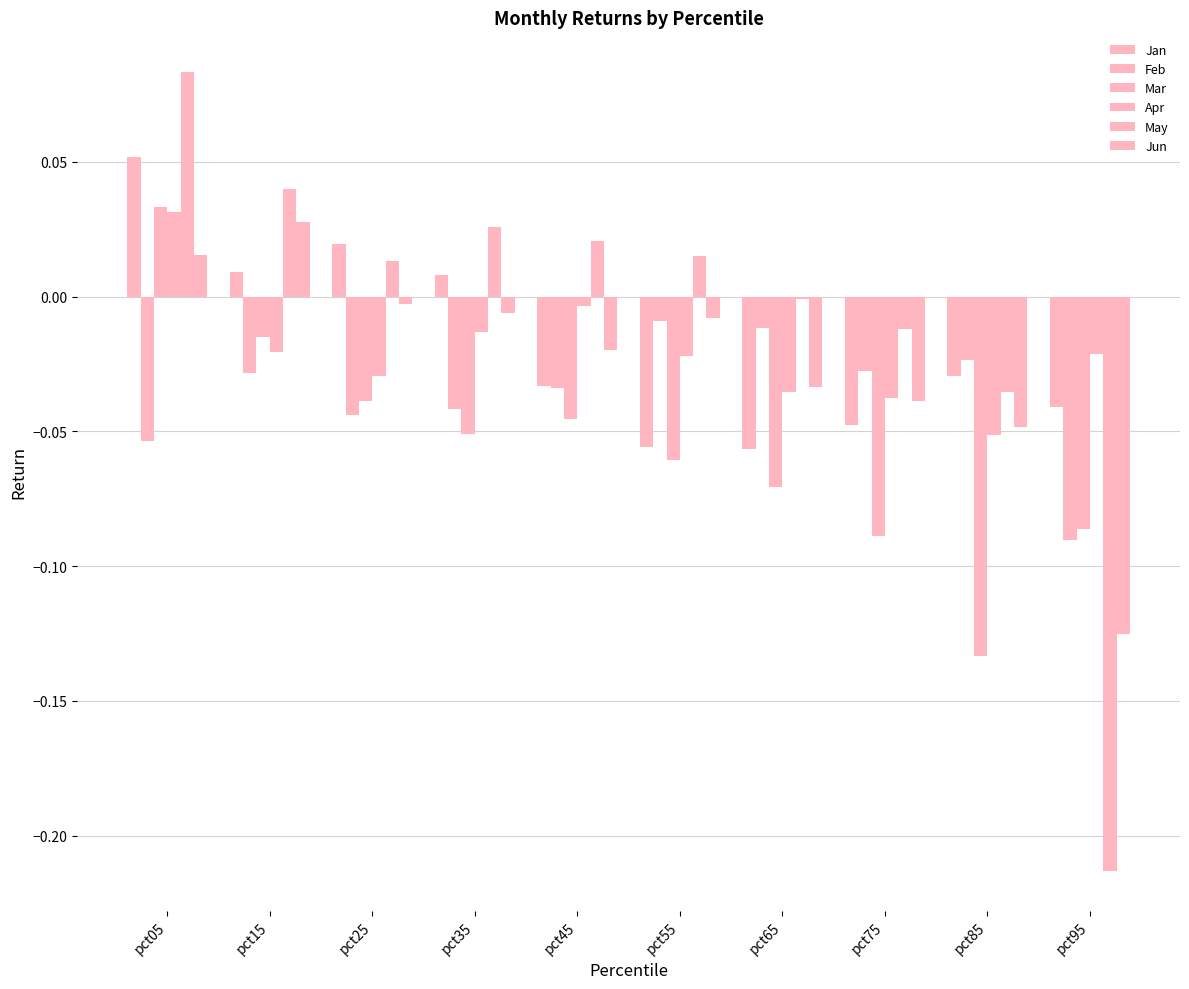

Count the number of categories in the chart.

10